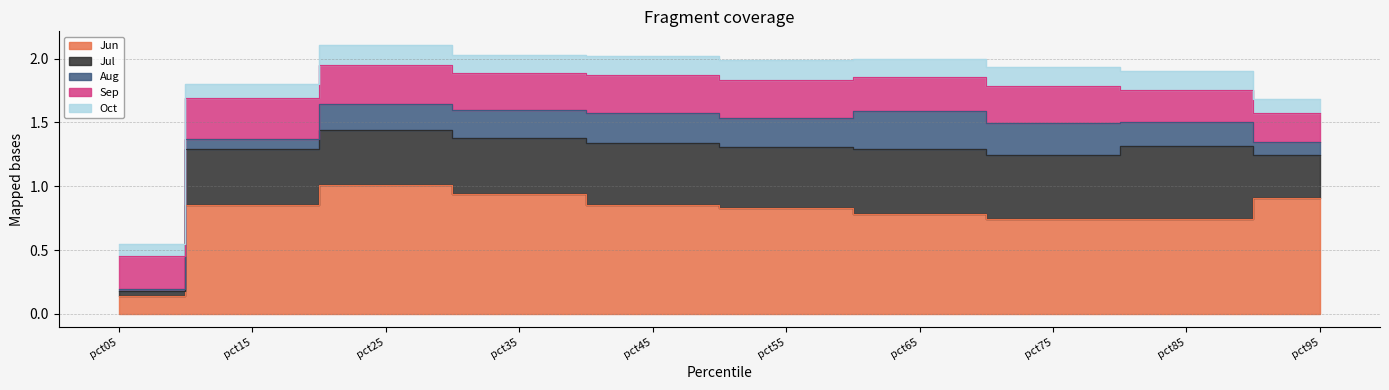

Which series ends up on top after the final intersection of Sep and Jun?

Jun